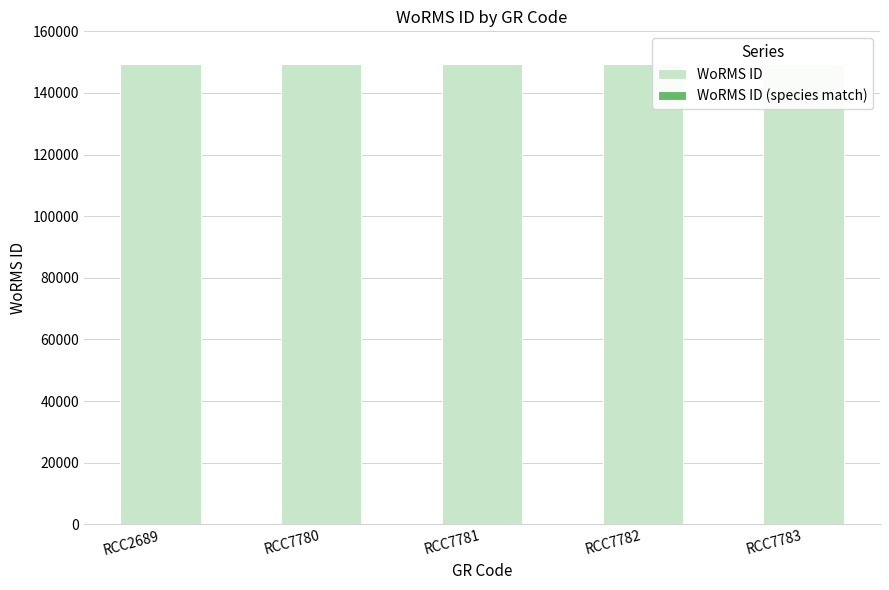

Count the number of categories in the chart.

5